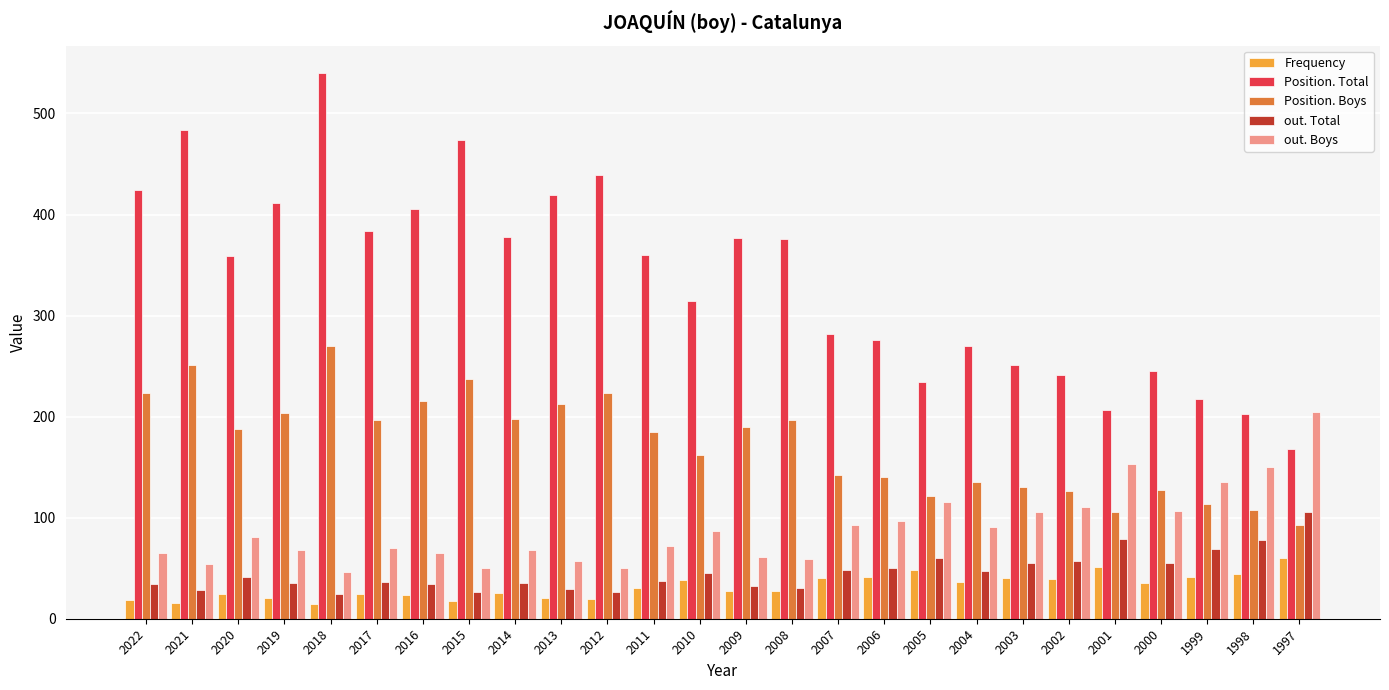

What is the value of the Frequency bar at the 22nd from the left?

51